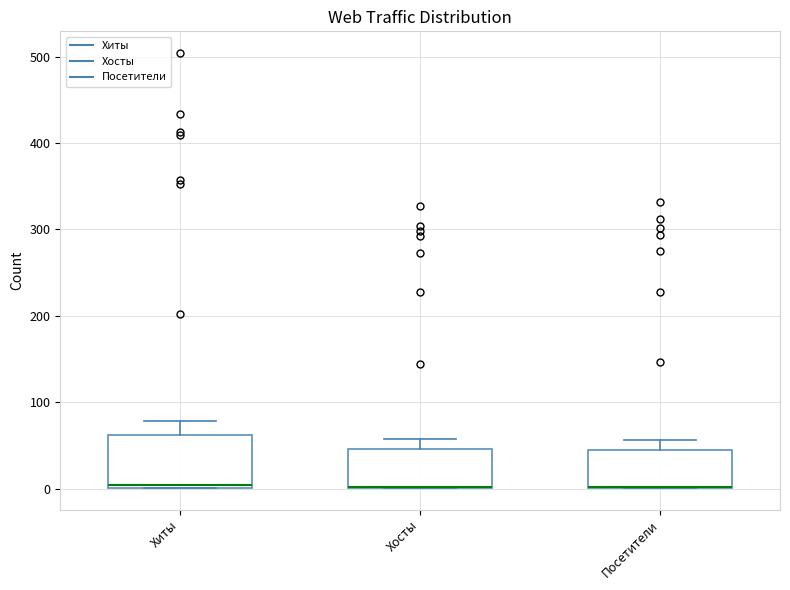

Reading left to right, transcribe this box plot: for each box, give where its median line is, the range the box spans, and where its two whiskers end, as read against the y-axis. The values are not printed on the chart, so give them approximately, as read against the axis.

Хиты: median 0, box 0 to 60, whiskers 0 to 80
Хосты: median 0 (drawn on the box's lower edge), box 0 to 50, whiskers 0 to 60
Посетители: median 0 (drawn on the box's lower edge), box 0 to 40, whiskers 0 to 60